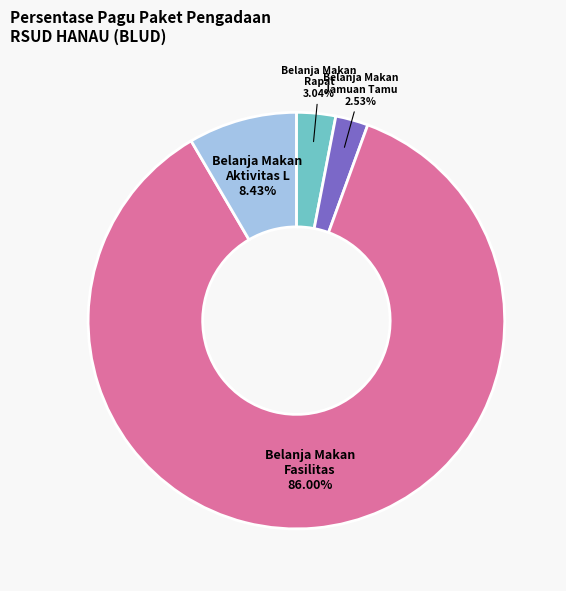

Does any single category account for the majority?

Yes